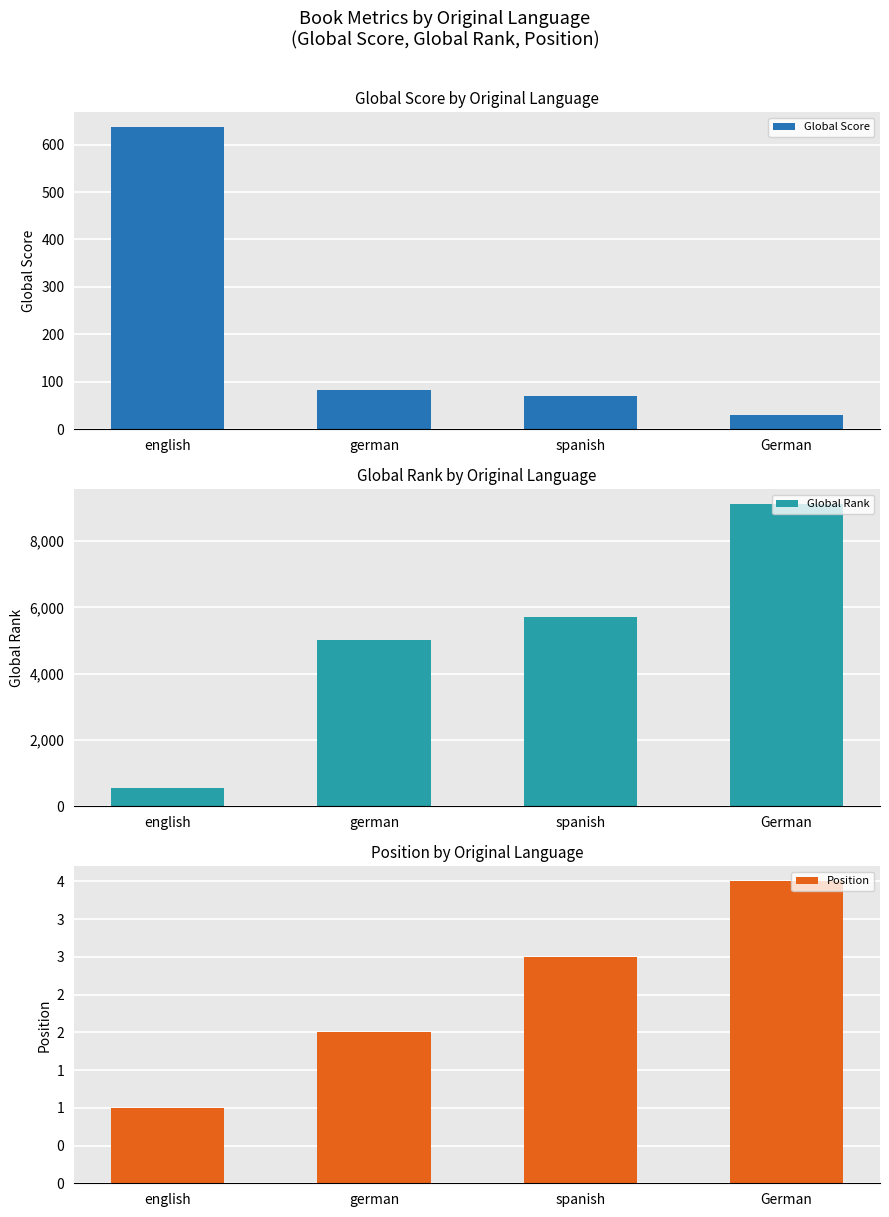

What are all the series names shown in the legend?

Global Score, Global Rank, Position